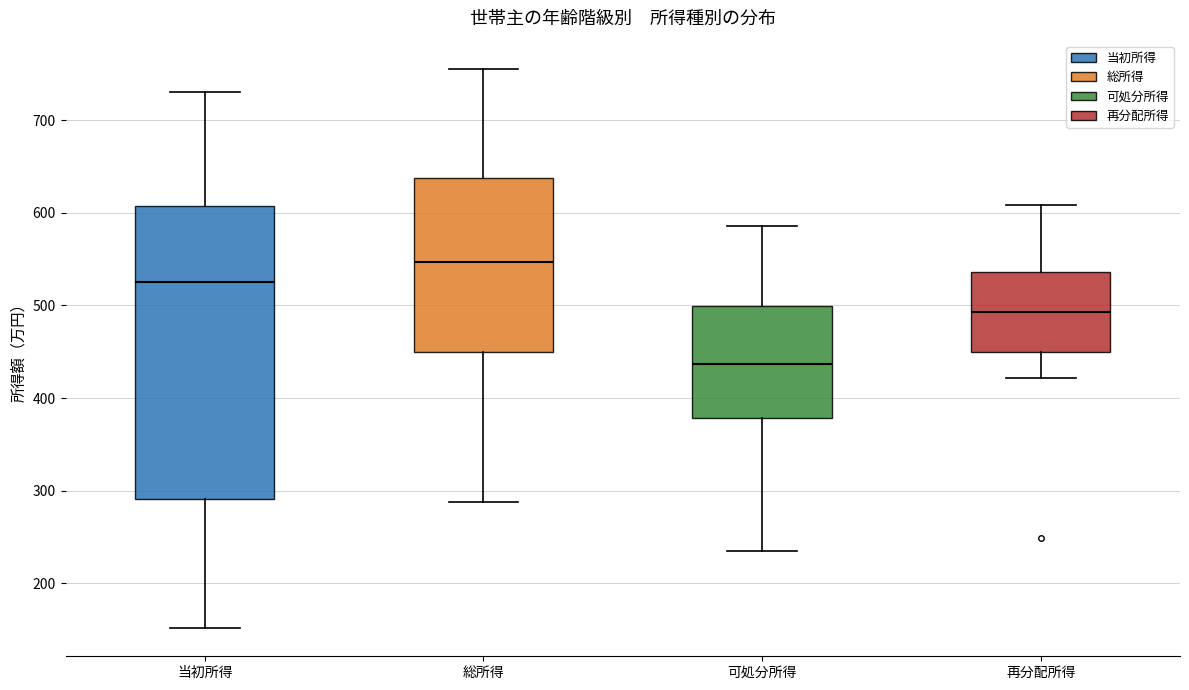

Where does the upper whisker of the box for 総所得 end on the y-axis? The values are not printed on the chart, so give them approximately, as read against the axis.

760